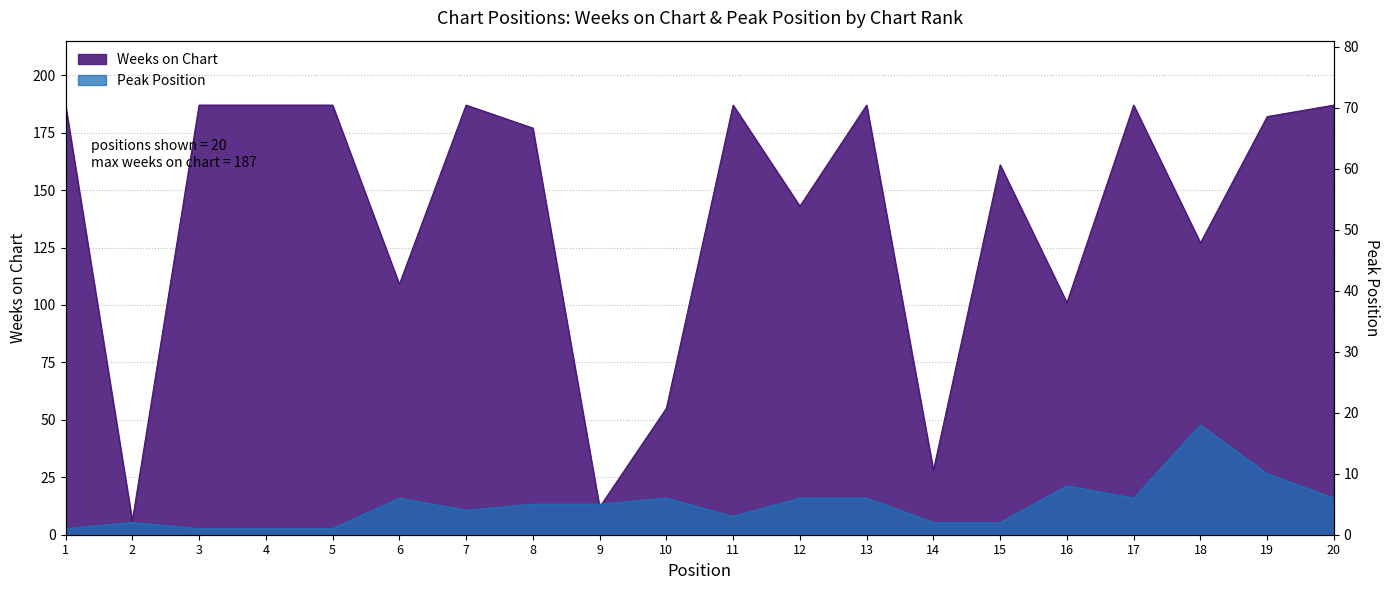

Where is Peak Position nearest to the value 9?

16